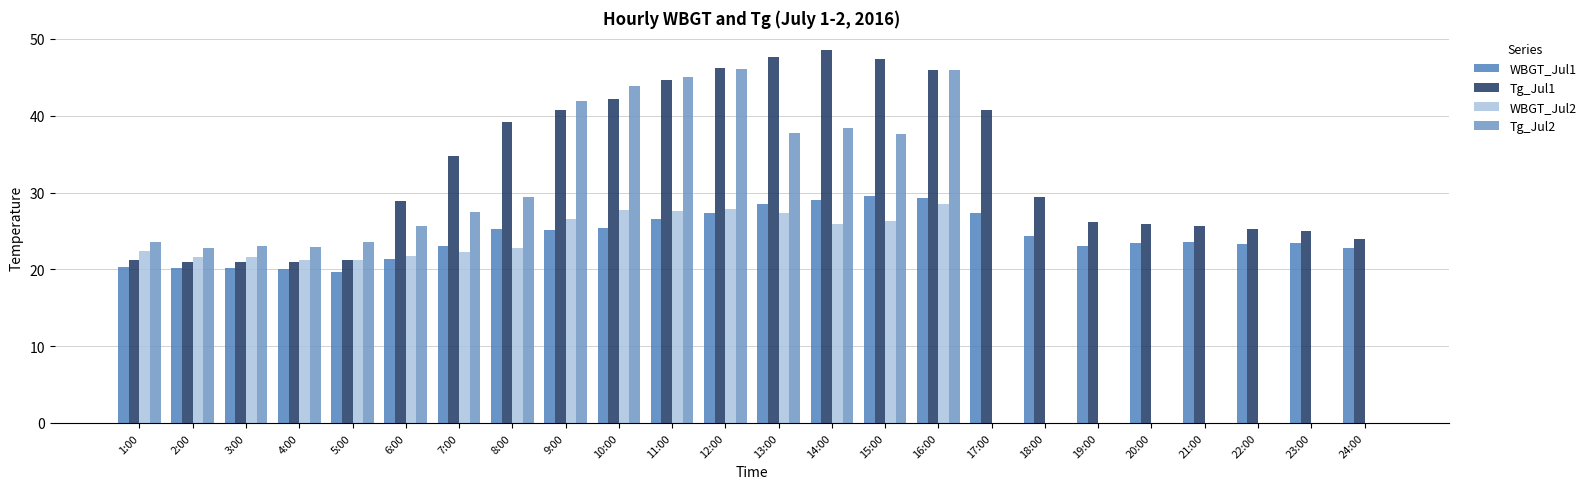

The value of WBGT_Jul1 at 10:00 is 42.2. True or false?

False